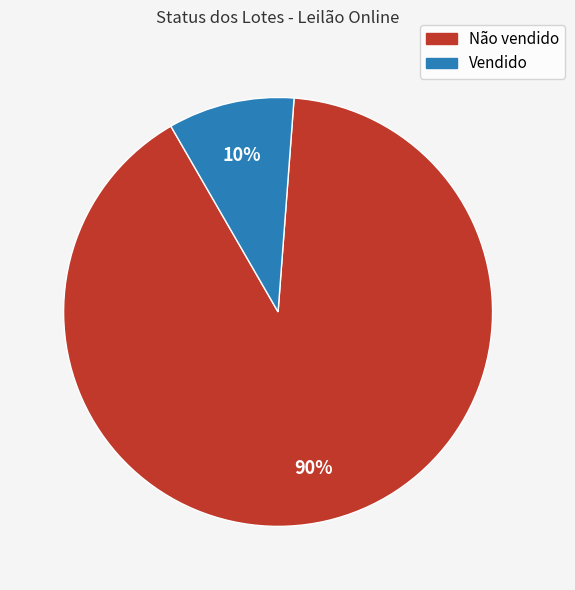

Rank the categories by value from highest to lowest.

Não vendido, Vendido